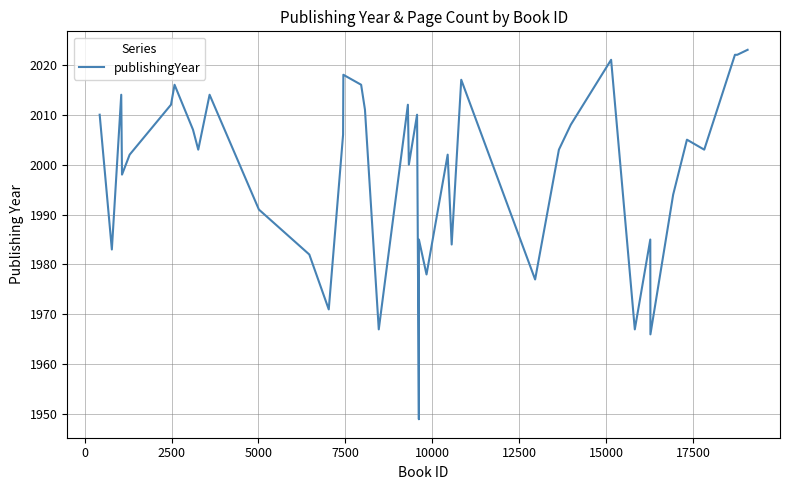

What is the minimum value shown in the chart?

1949